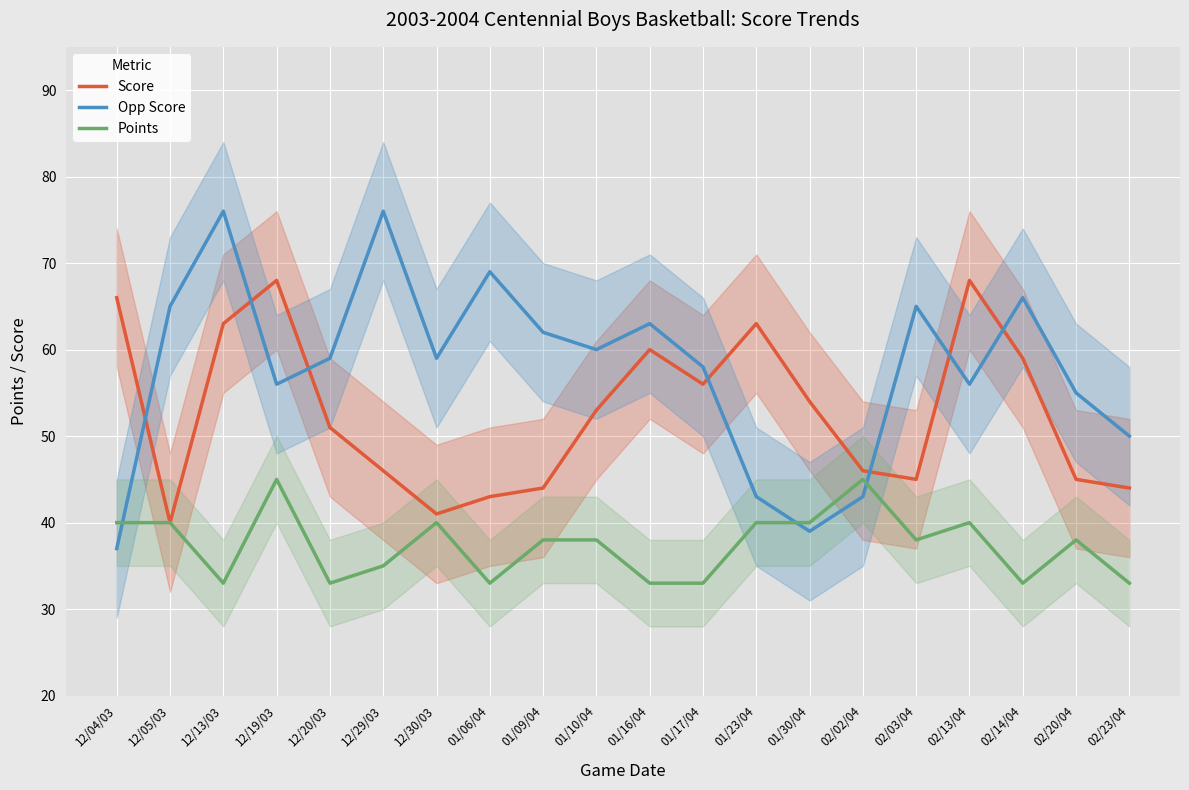

How many interior local peaks does the Score series have?

4